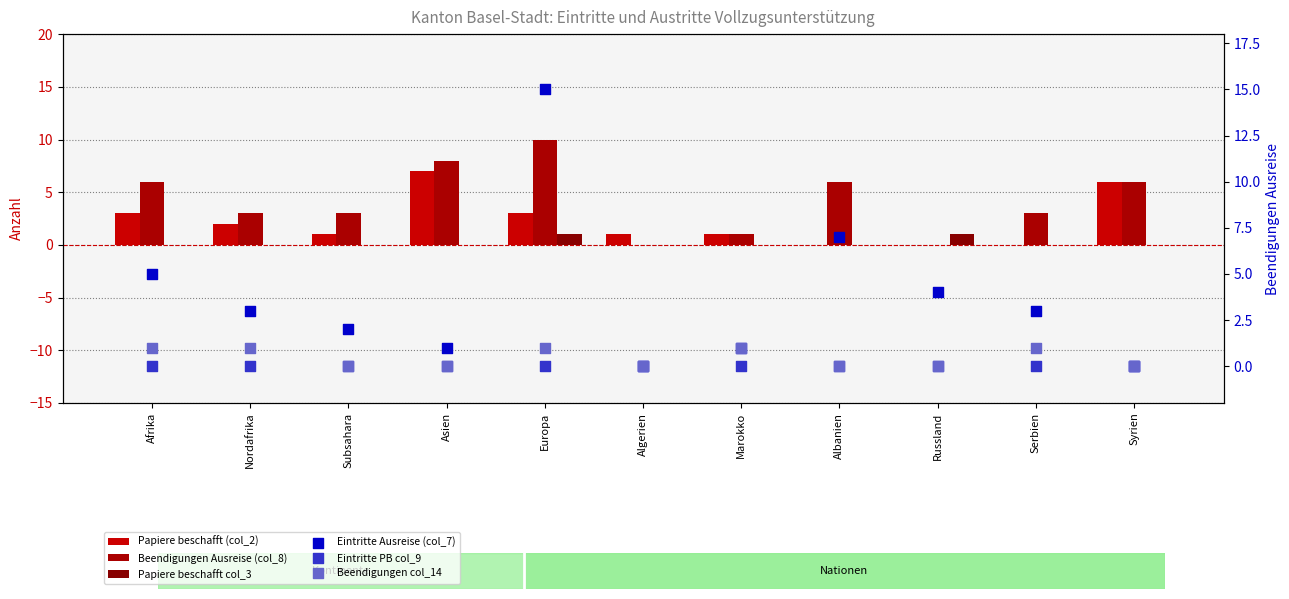

Which series reaches the maximum Y coordinate?

Eintritte Ausreise (col_7)